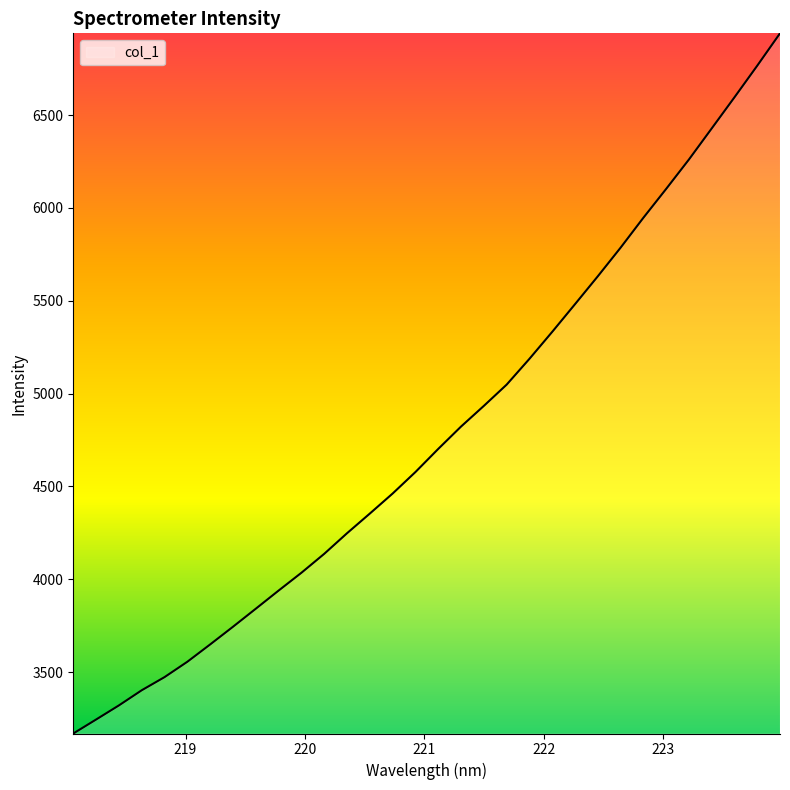

Reading right to left, transcribe all the data shown in this chart.

6940.7	6766.3	6596.0	6428.2	6260.9	6102.5	5947.0	5786.0	5631.8	5481.7	5332.7	5187.3	5048.3	4933.9	4822.6	4702.2	4577.7	4461.9	4354.0	4248.0	4137.1	4035.1	3939.1	3841.4	3744.2	3649.0	3555.7	3472.9	3402.1	3320.4	3244.4	3169.1